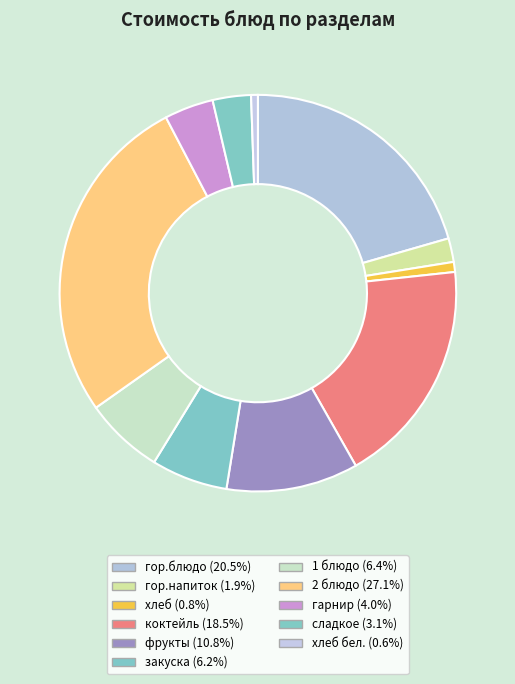

How many slices are in this pie chart?

11